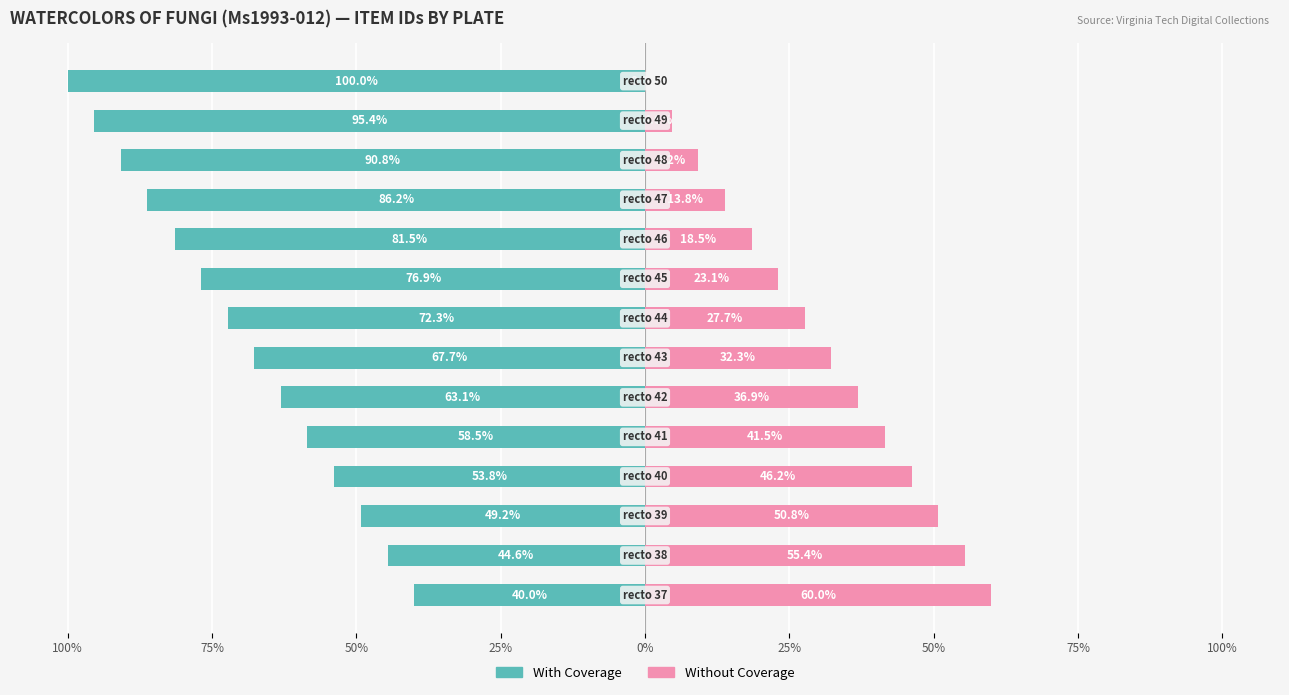

At which category is the sum across all series the highest?

100%